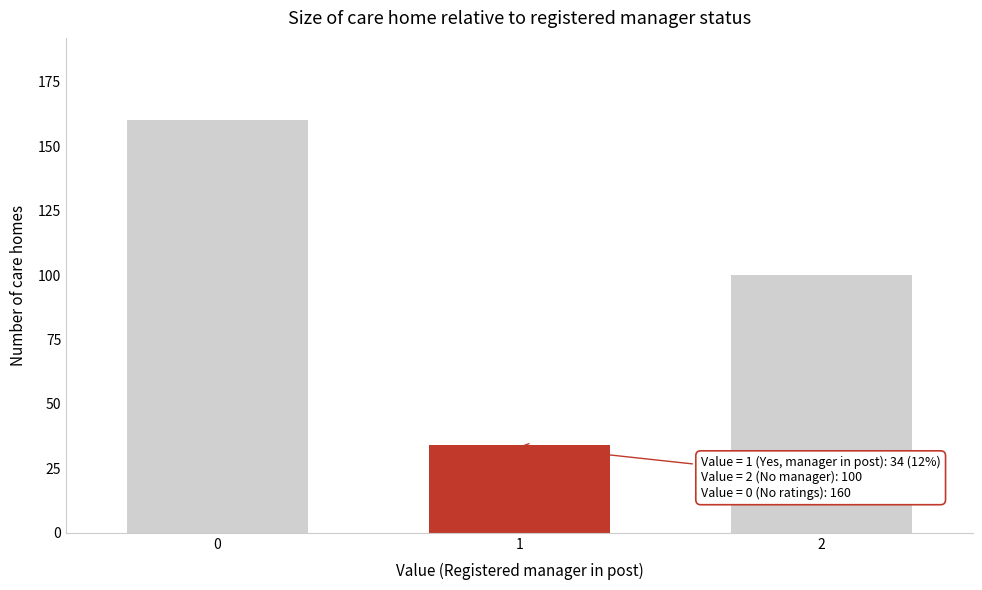

Reading left to right, list all the values displayed in this chart.

0=160	1=34	2=100